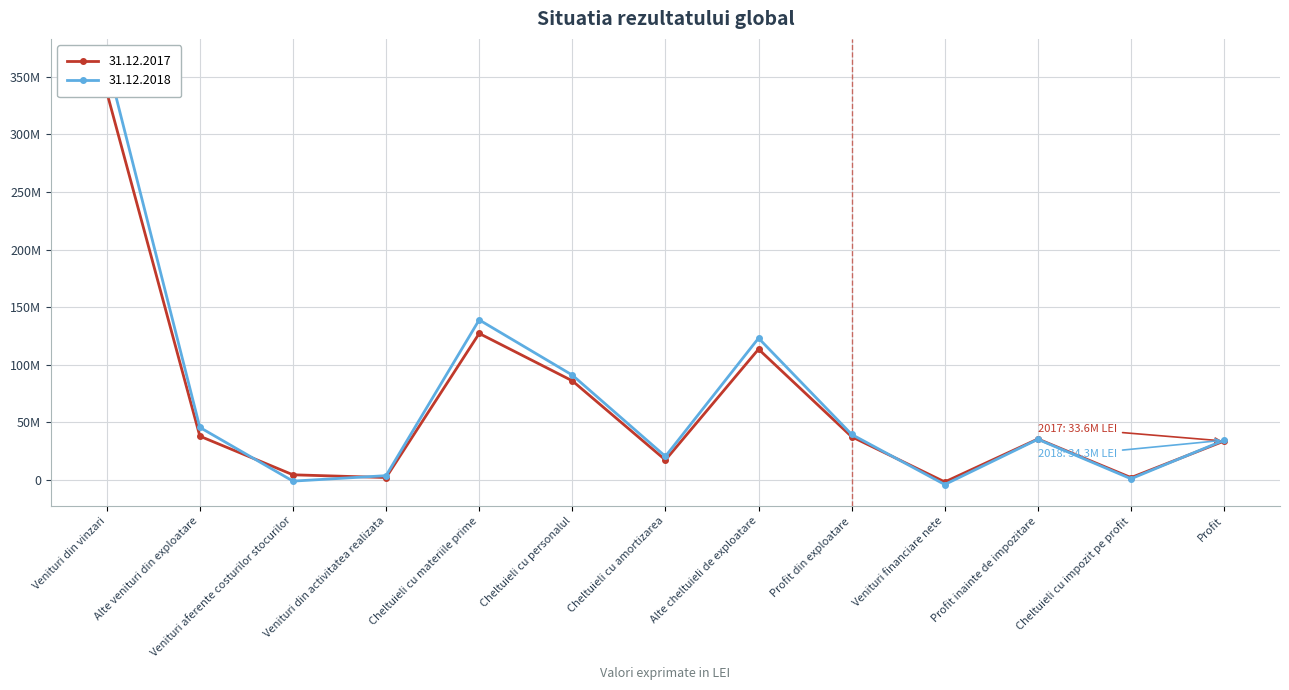

True or false: 31.12.2017 and 31.12.2018 intersect in this chart.

True